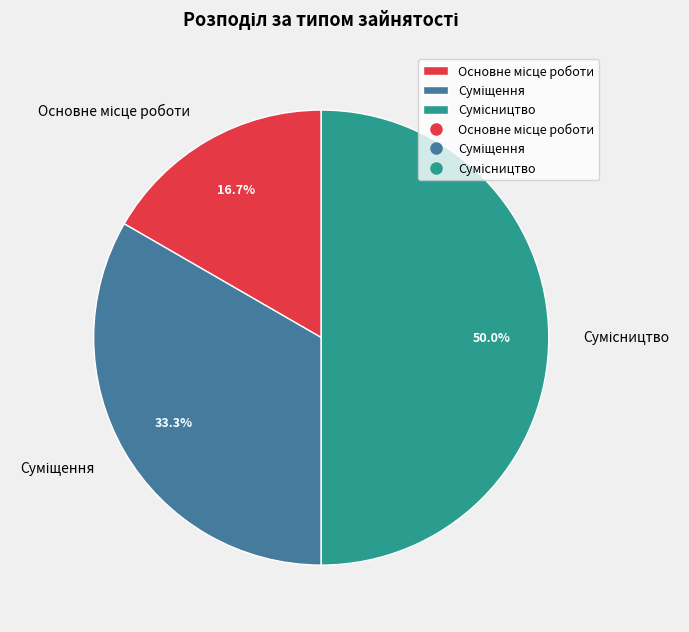

How many slices are in this pie chart?

3